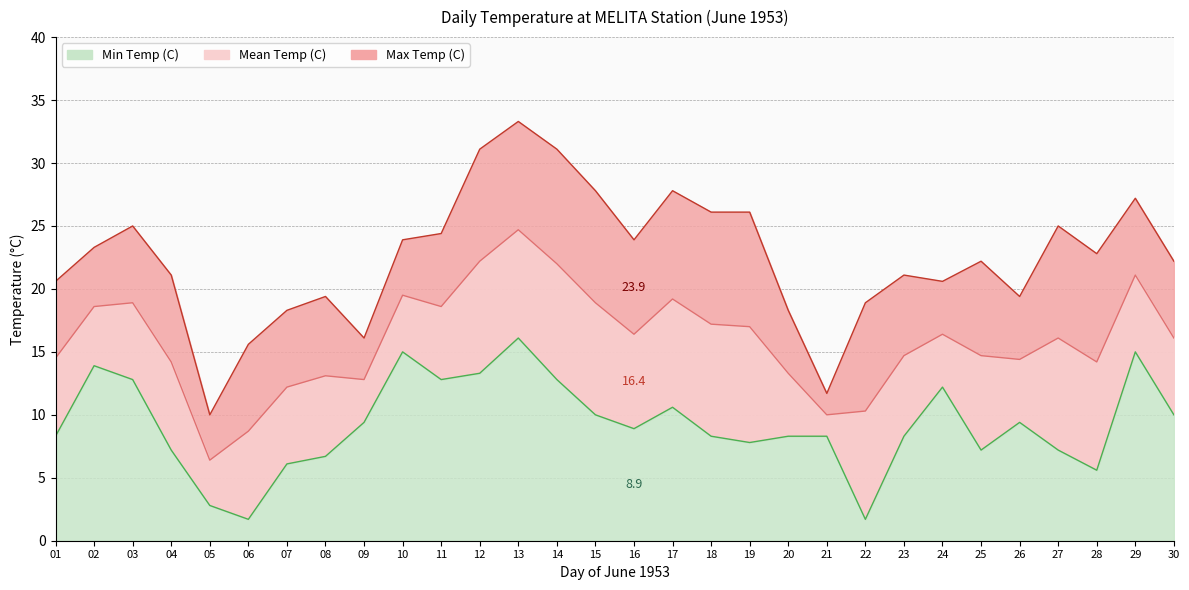

Rank the series by their maximum value, from highest to lowest.

Max Temp (C), Mean Temp (C), Min Temp (C)